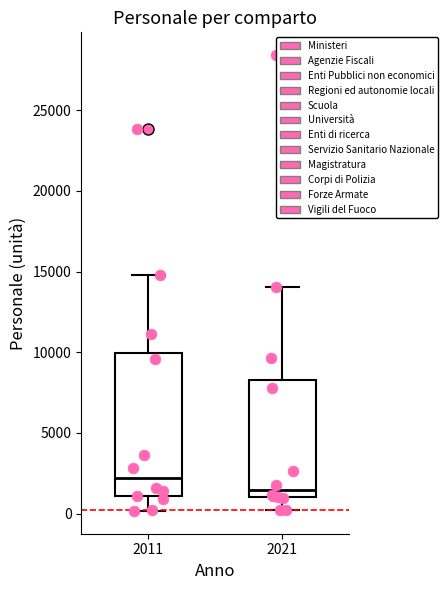

Reading left to right, read every box against the y-axis: the position of its median line, the range the box covers, and the ends of its whiskers. The values are not printed on the chart, so give them approximately, as read against the axis.

2011: median 2000, box 1000 to 10000, whiskers 0 to 15000
2021: median 1500, box 1000 to 8000, whiskers 0 to 14000